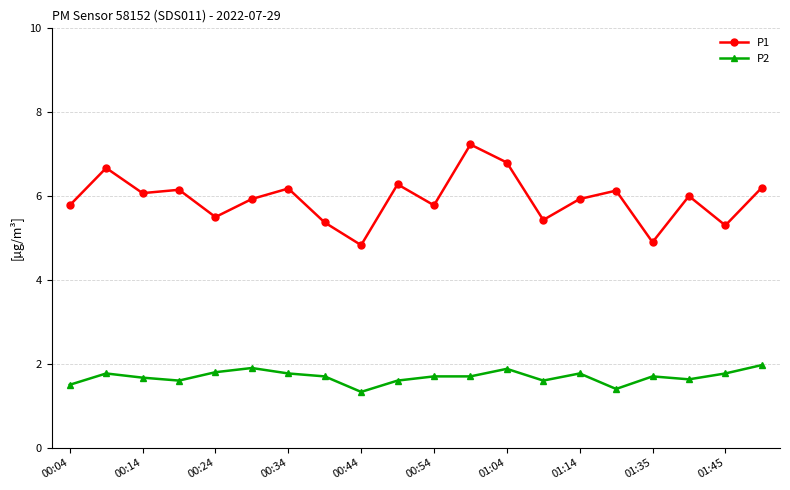

True or false: P1 has more than 2 interior local peaks.

True